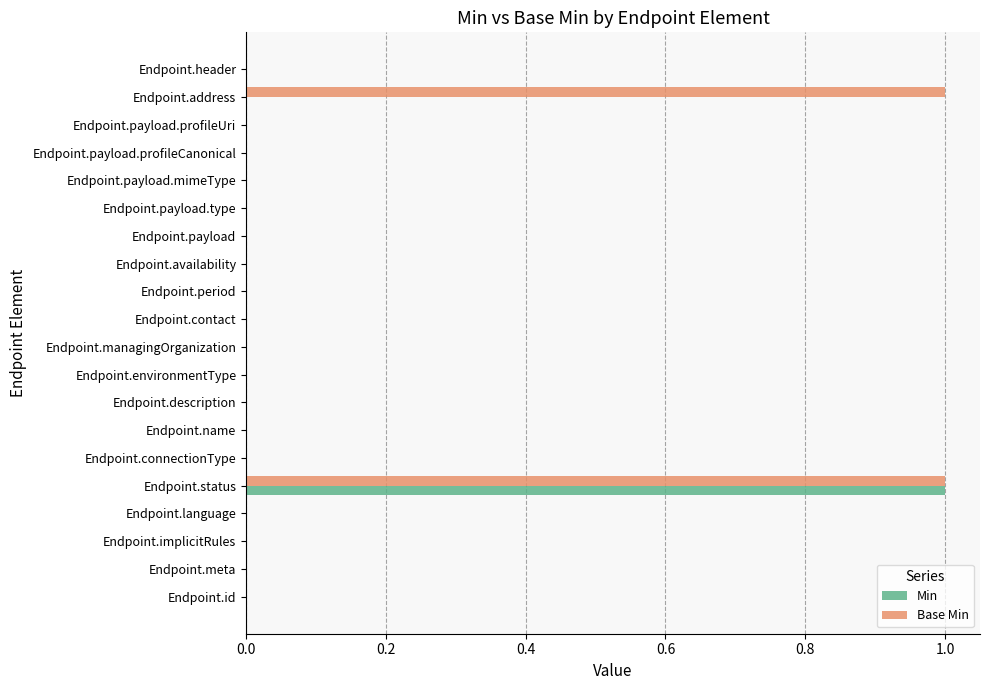

The value of Base Min at Endpoint.id is 0. True or false?

True